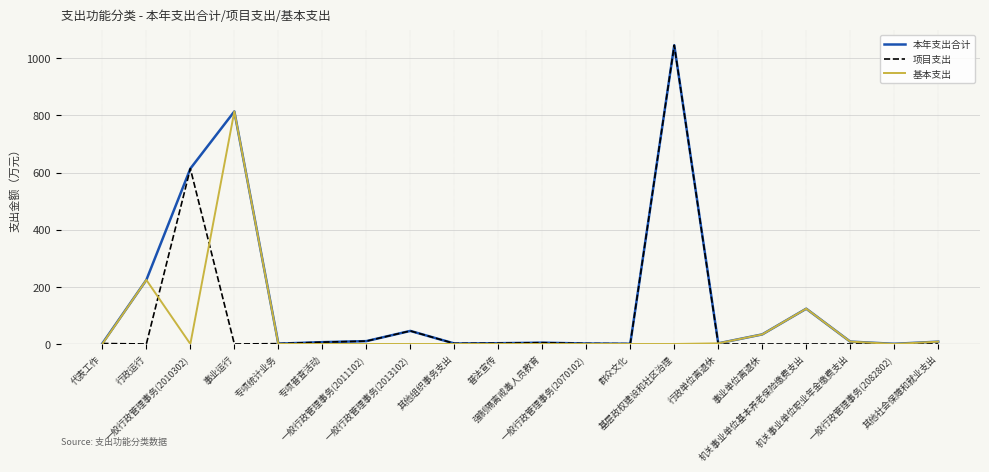

Which series has the largest range (max minus min)?

项目支出